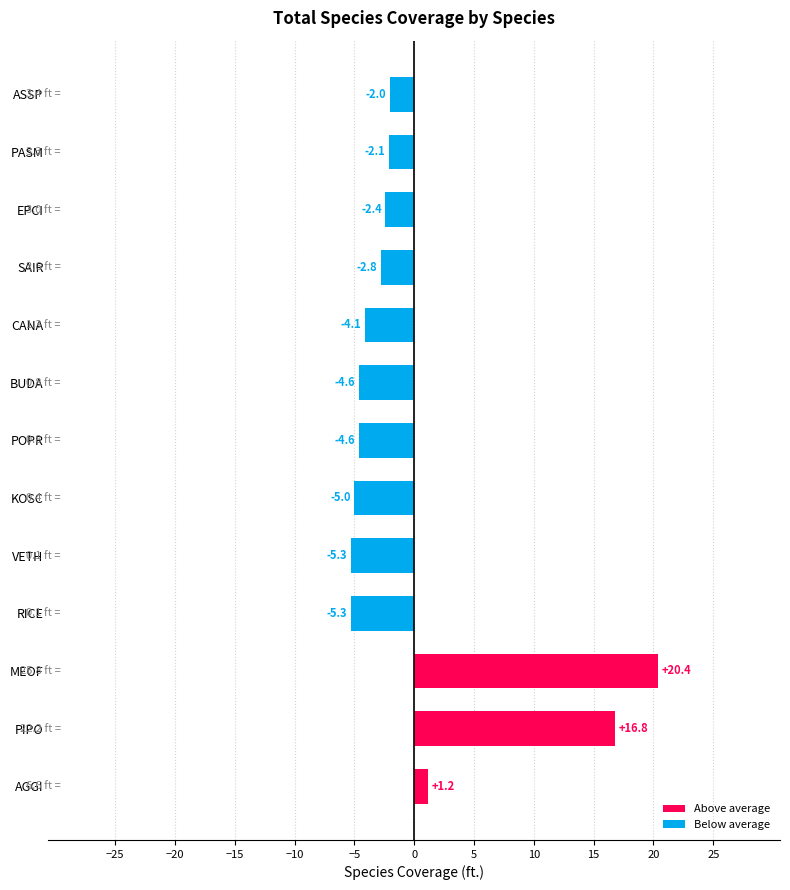

At which label does Above average reach its minimum?

AGGI